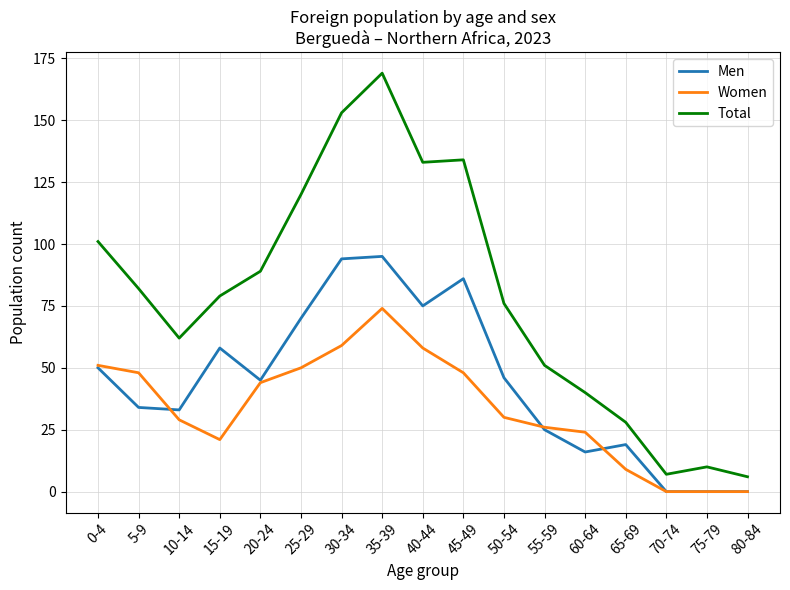

Is it true that Women equals 38 at 15-19?

False